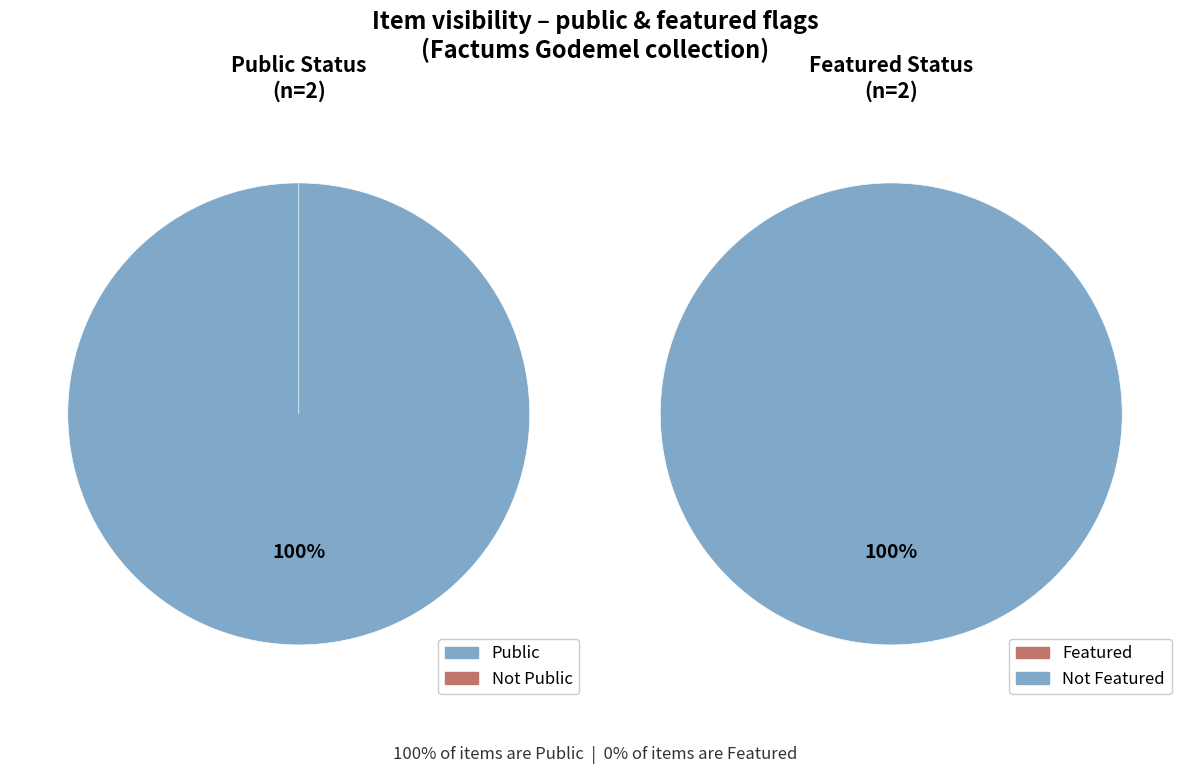

Rank the series by their maximum value, from lowest to highest.

featured, public